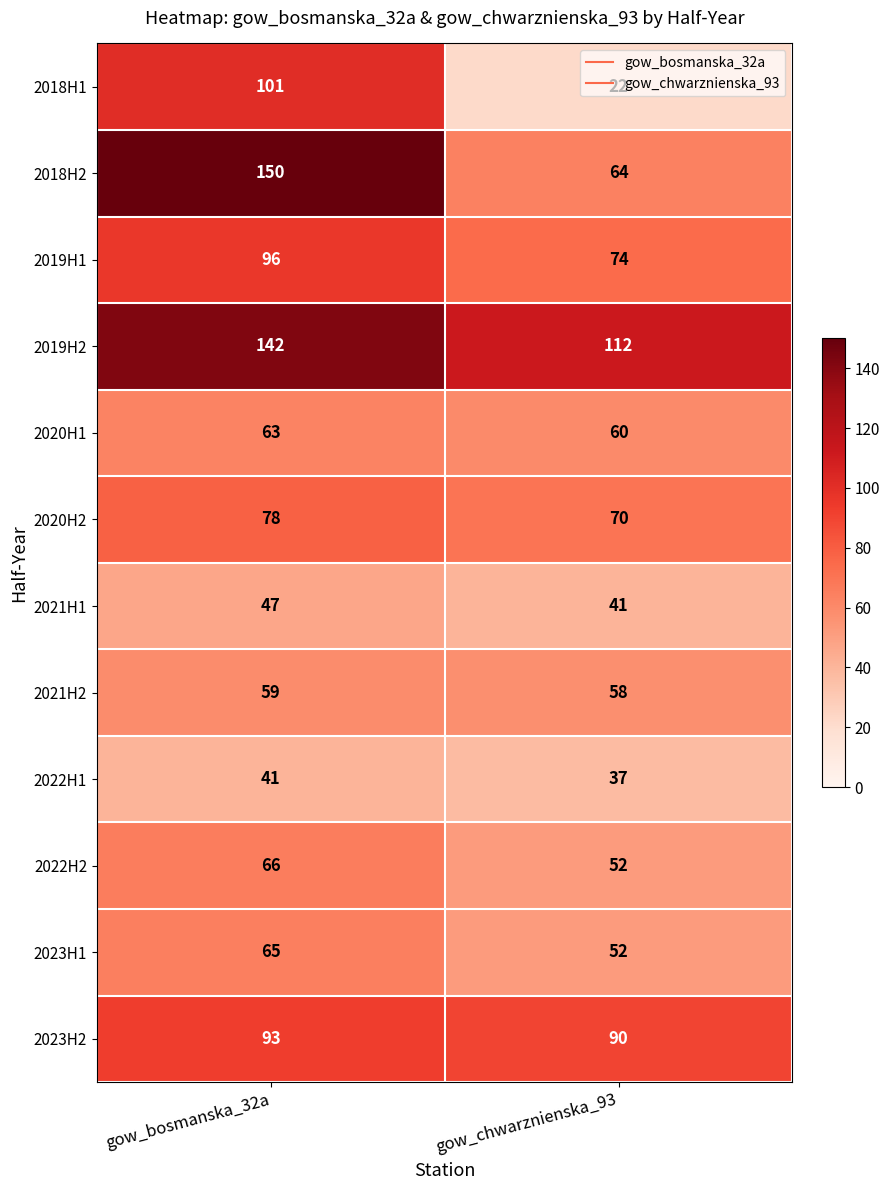

Between gow_bosmanska_32a and gow_chwarznienska_93, which series saw the biggest shift?

2018H2